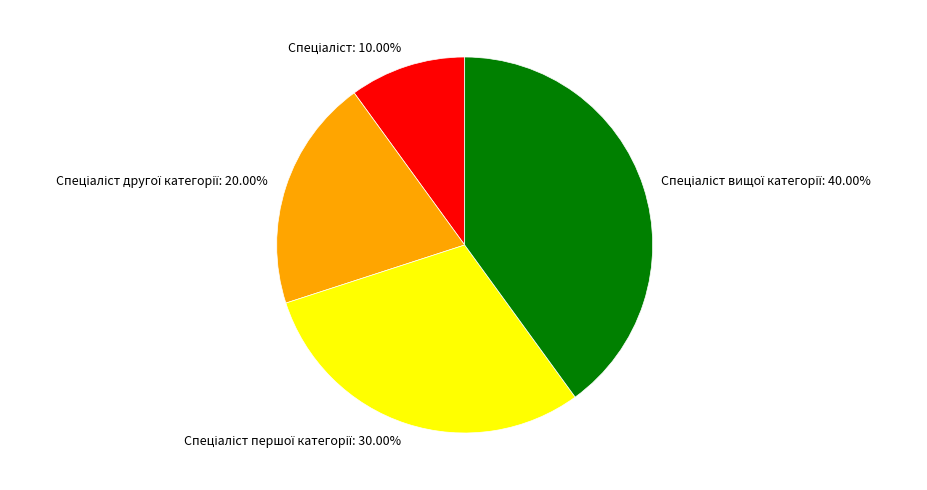

Is there any slice that represents more than half of the pie?

No